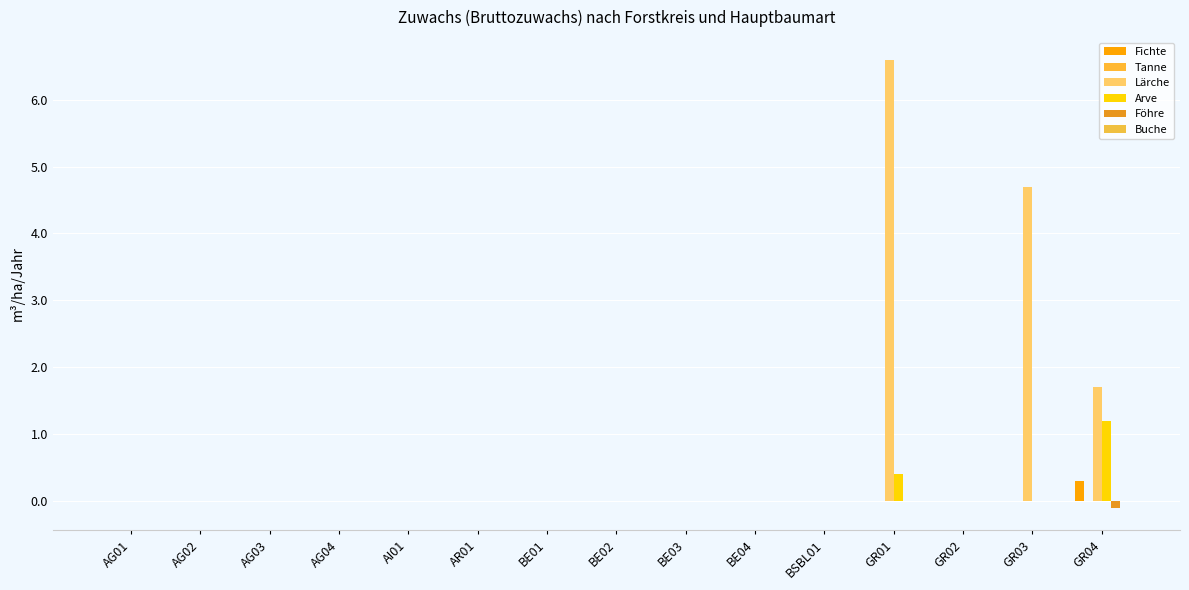

Does the chart contain stacked bars?

No